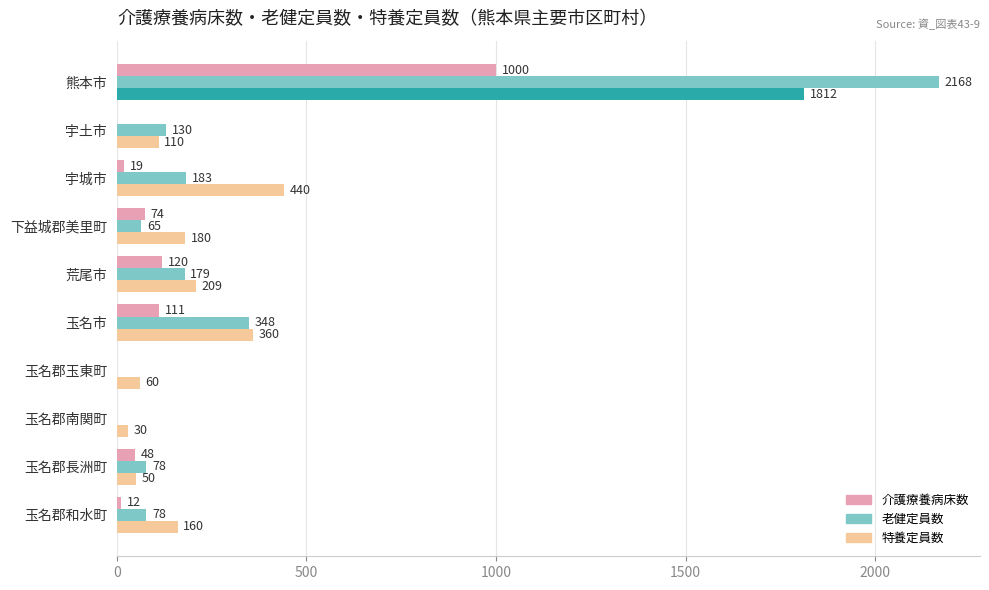

At which label does 特養定員数 reach its peak?

熊本市